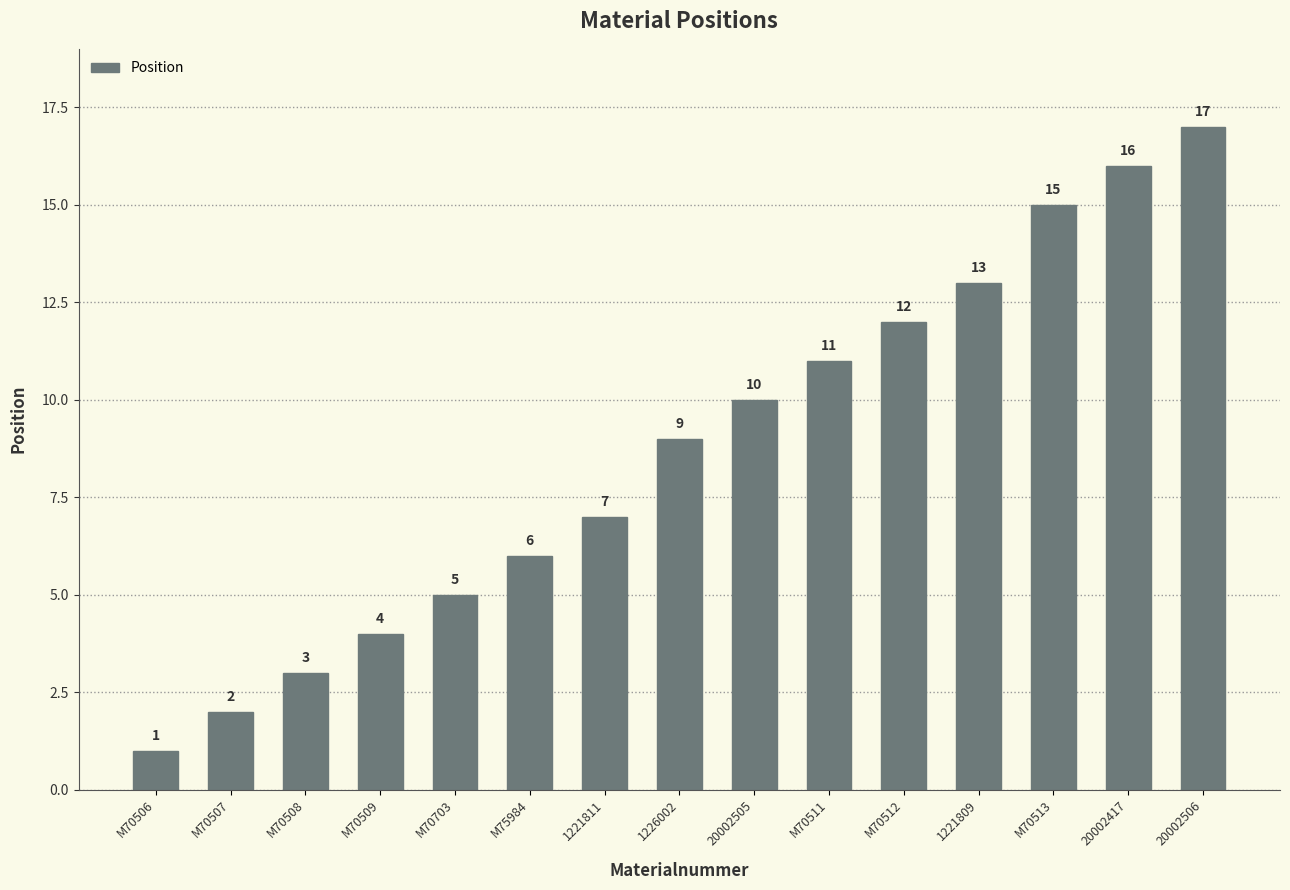

What is the label of the 7th bar from the left?

1221811